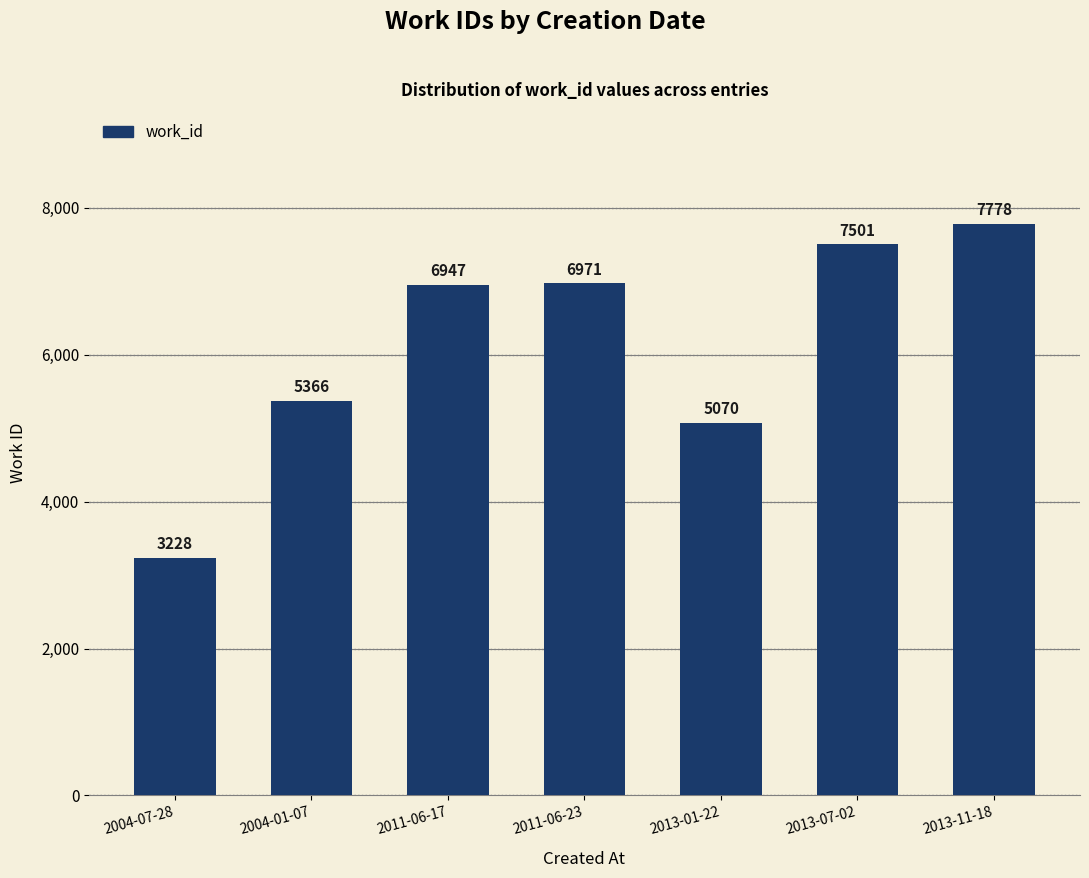

True or false: the data shows 6971 at 2011-06-23.

True